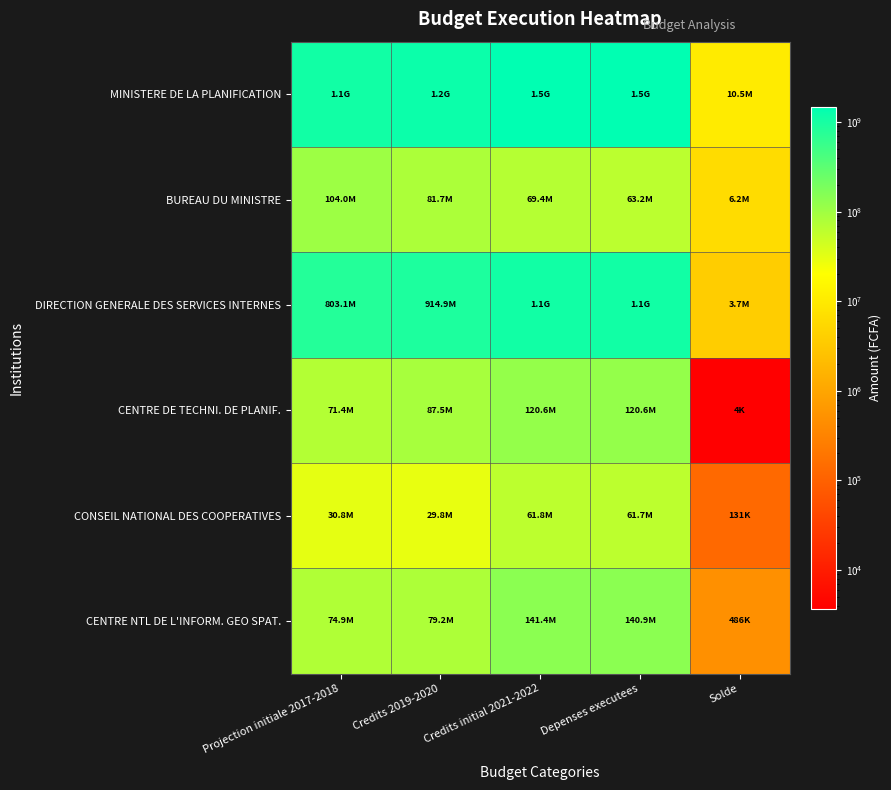

Which category has the highest value across all series?

Credits initial 2021-2022